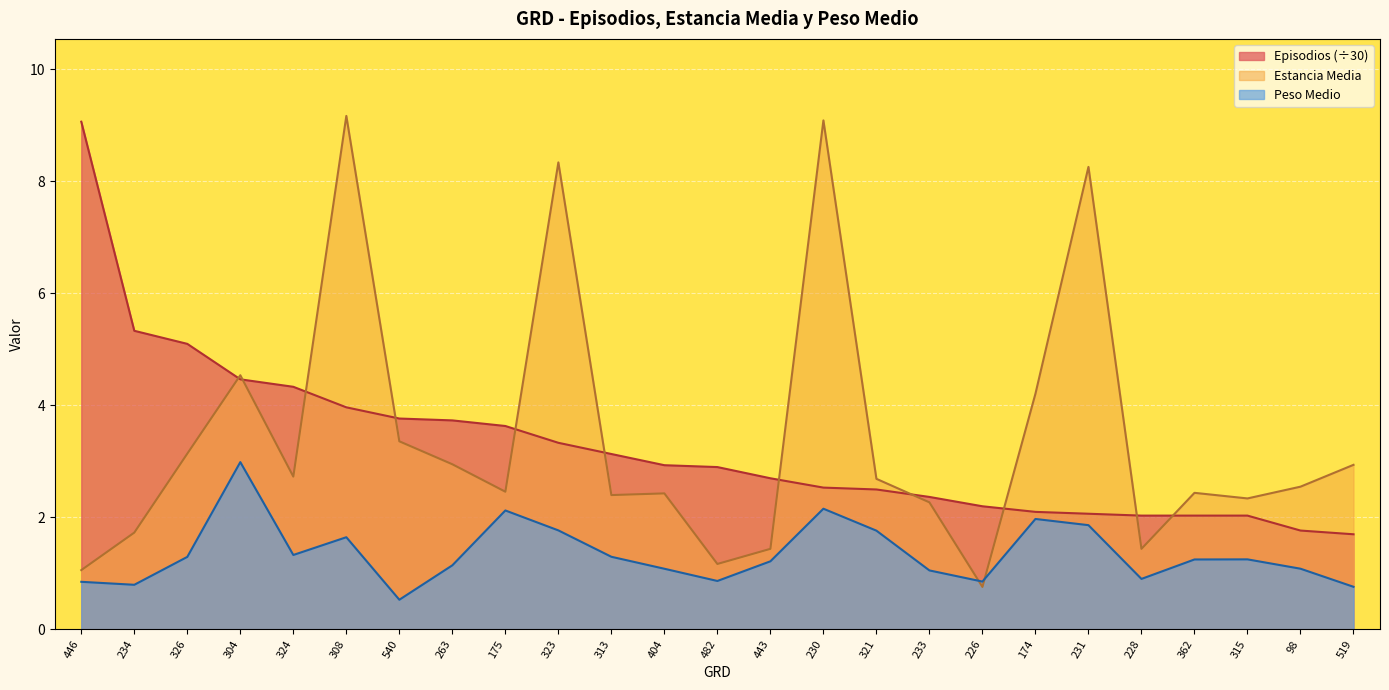

What is the difference between the Episodios values at 98 and 175?

1.9